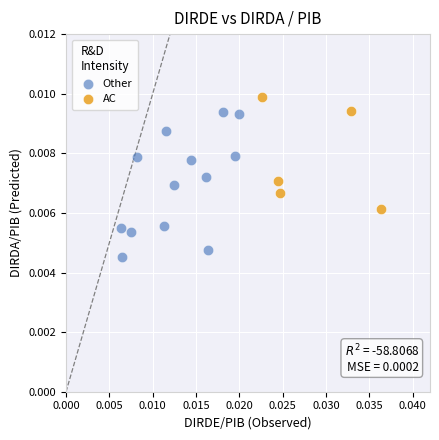

Which series reaches the minimum Y coordinate?

Other